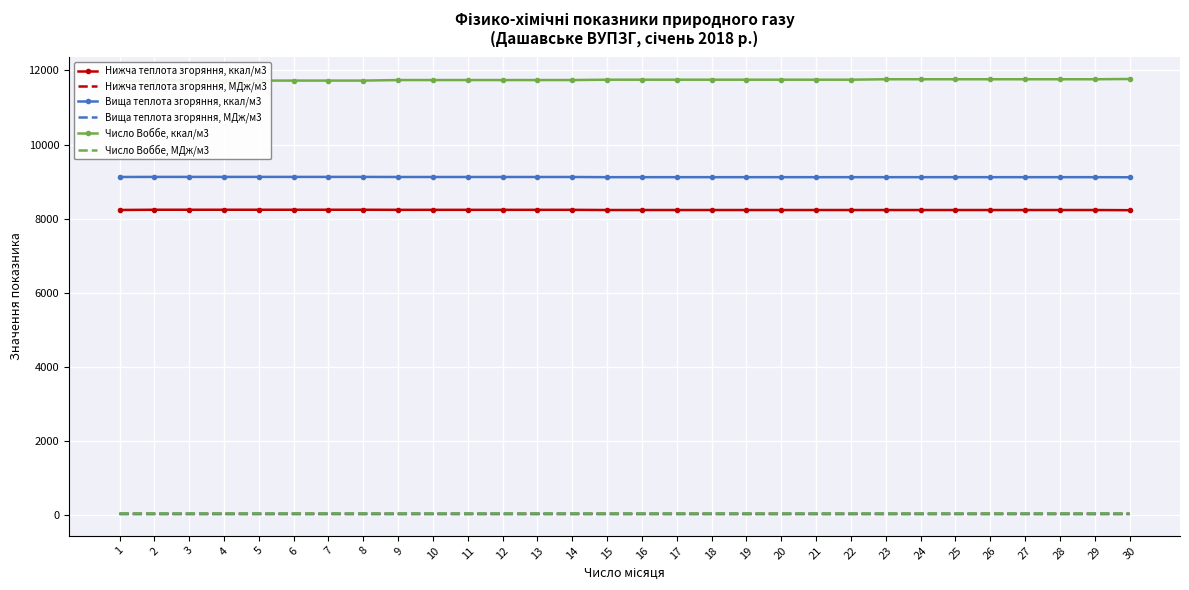

What is the approximate value of Нижча теплота згоряння, ккал/м3 at 21?

8235.4